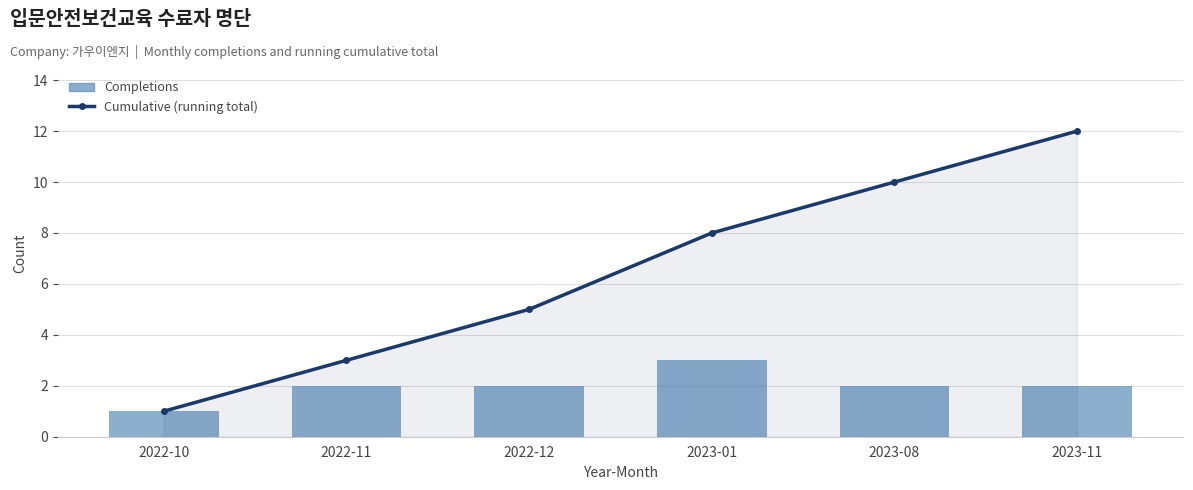

Read the Completions value at 2023-08.

2